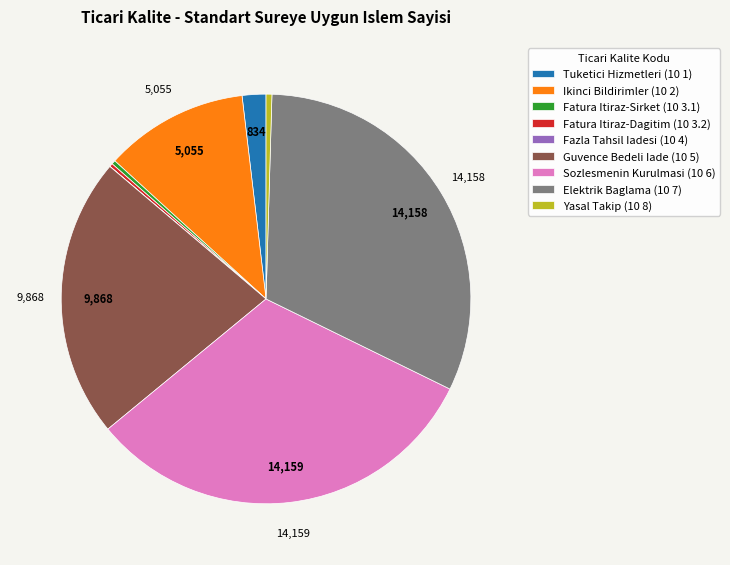

Does any single category account for the majority?

No